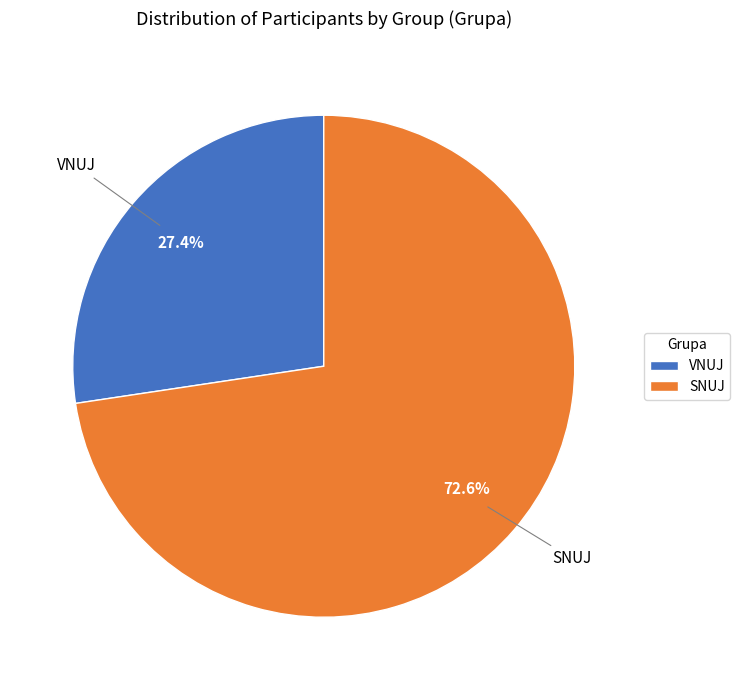

To the nearest percent, what is the combined percentage of SNUJ and VNUJ?

100%